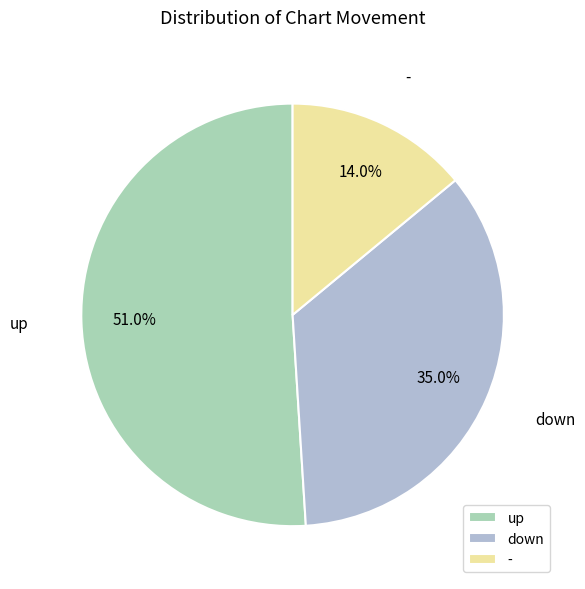

Combined, do down and - account for over 50%?

No